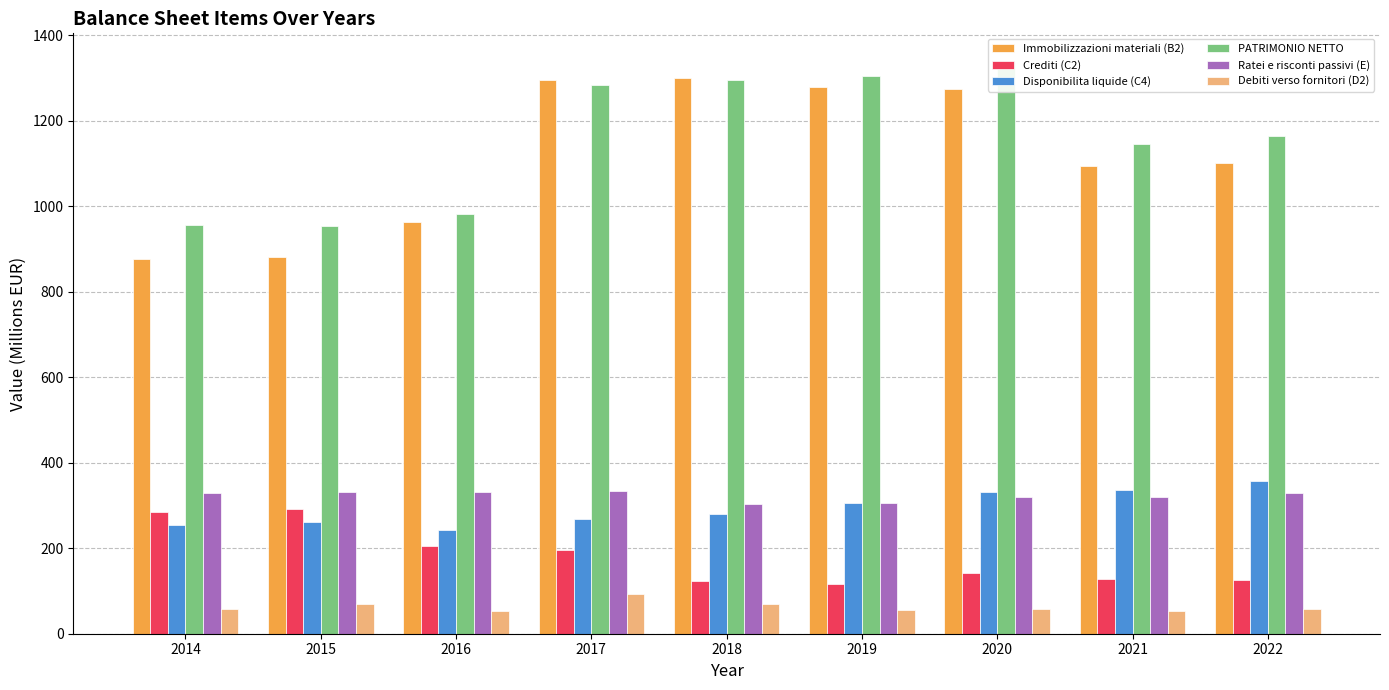

Is it true that Crediti (C2) equals 128.6 at 2021?

True